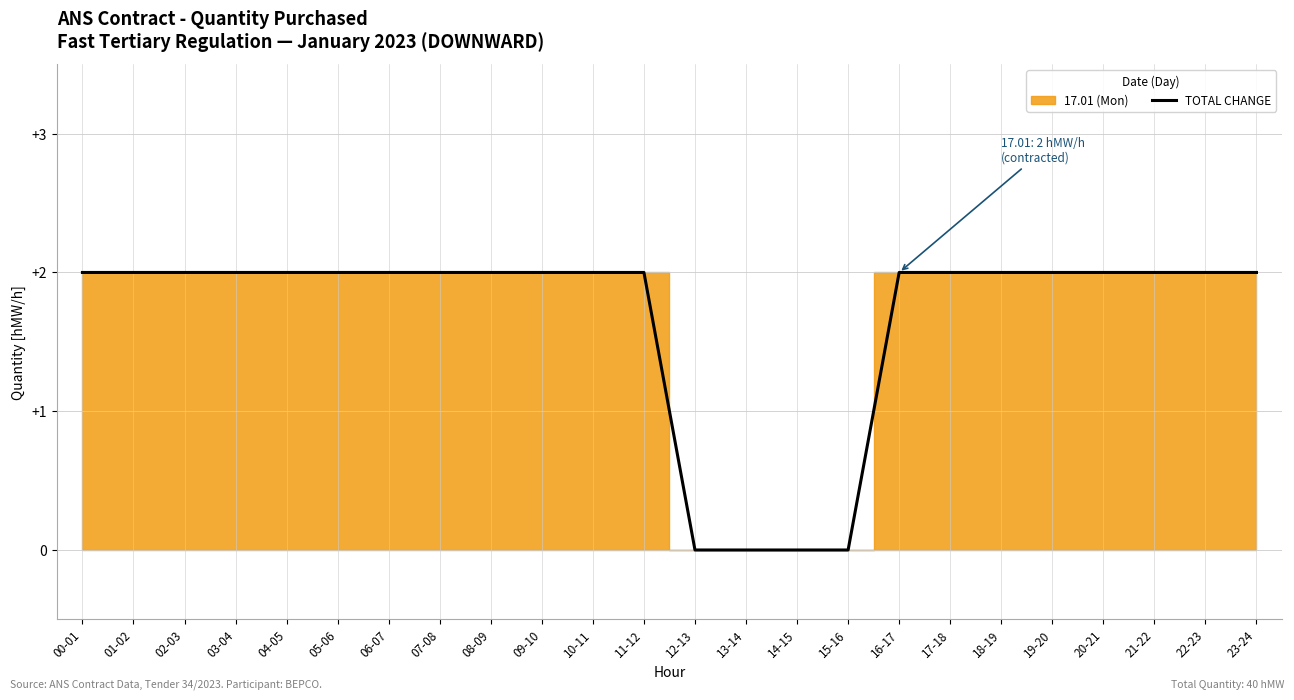

Which label corresponds to the smallest value in the chart?

12-13